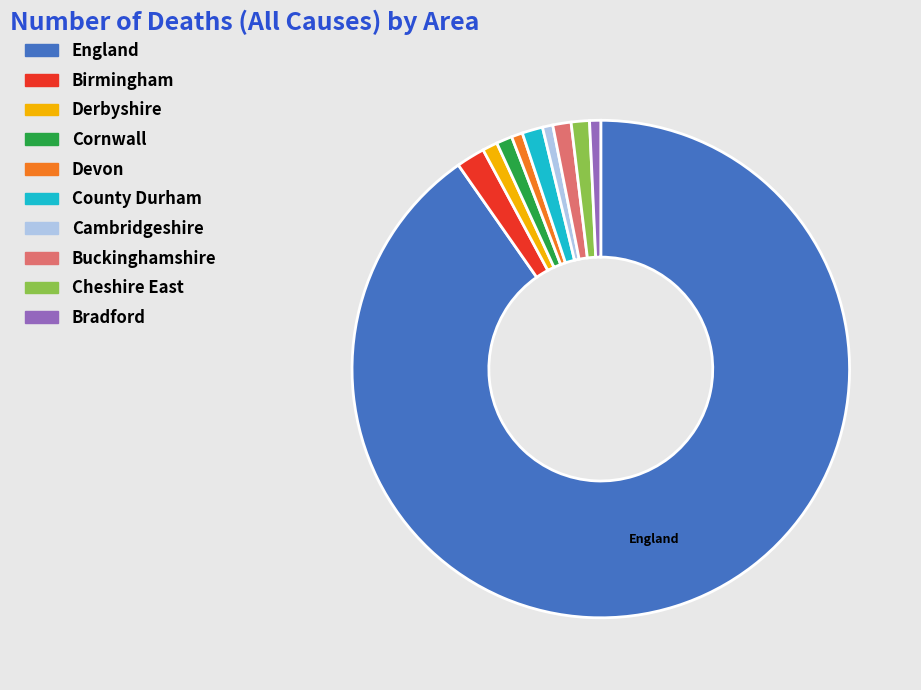

True or false: Cheshire East accounts for 11% of the total.

False